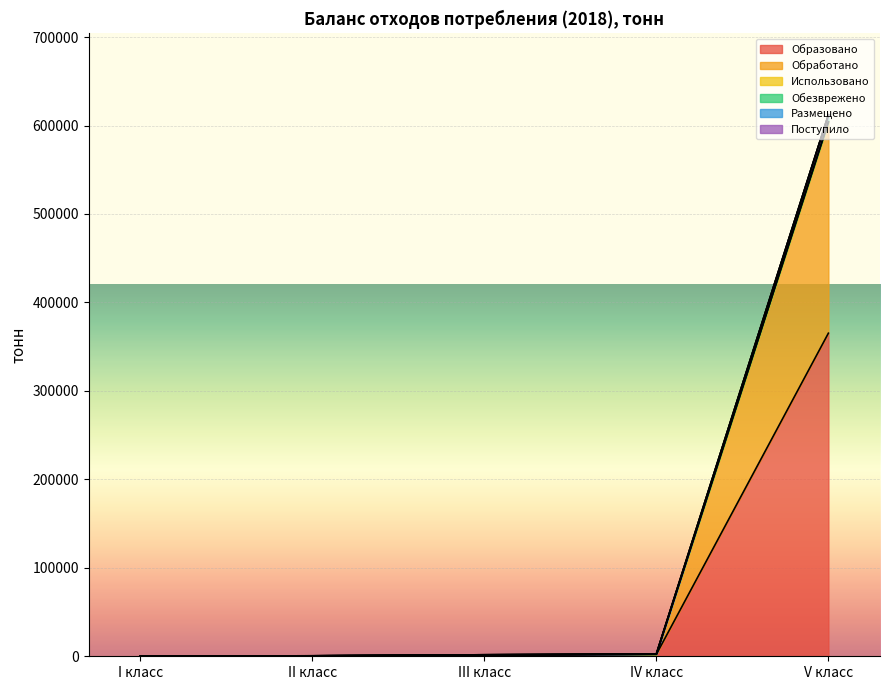

What is the average value of the Образовано series?

73848.9